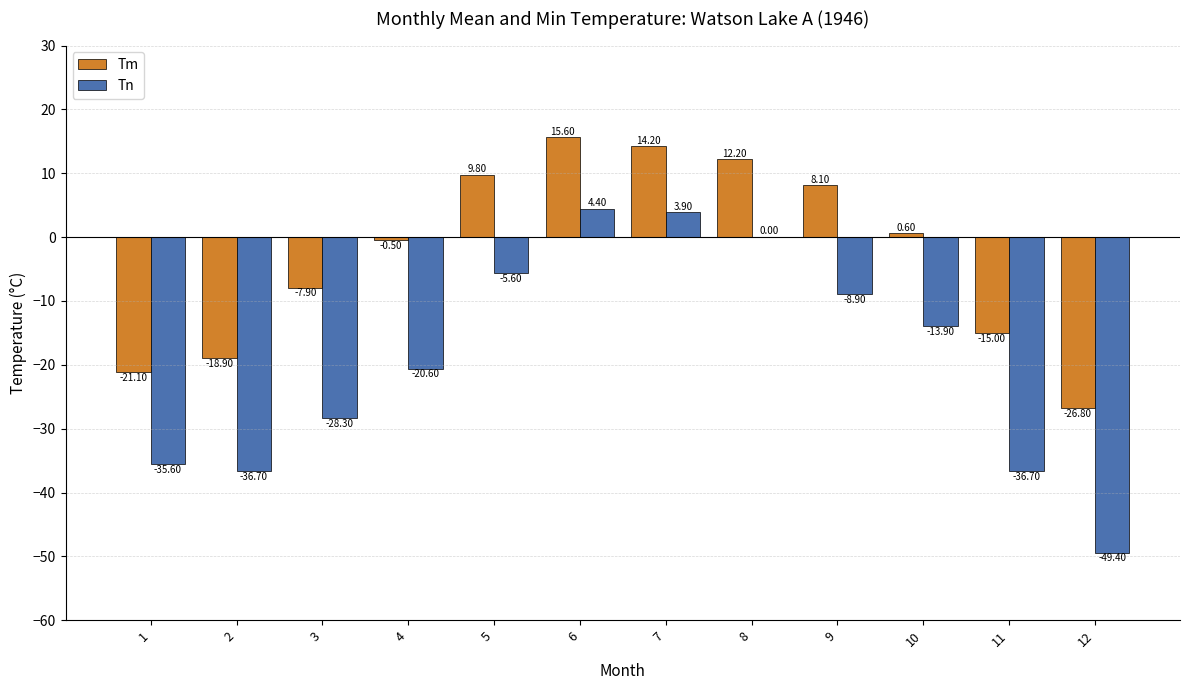

Does the chart contain stacked bars?

No